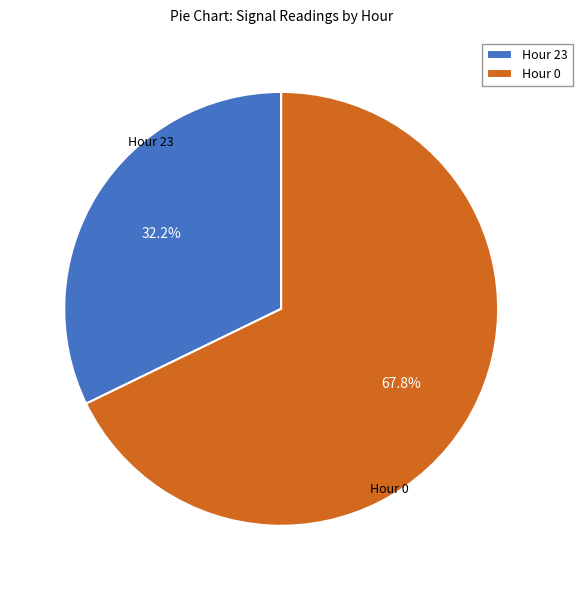

To the nearest percent, what is the difference between the largest and smallest slice percentages?

36%